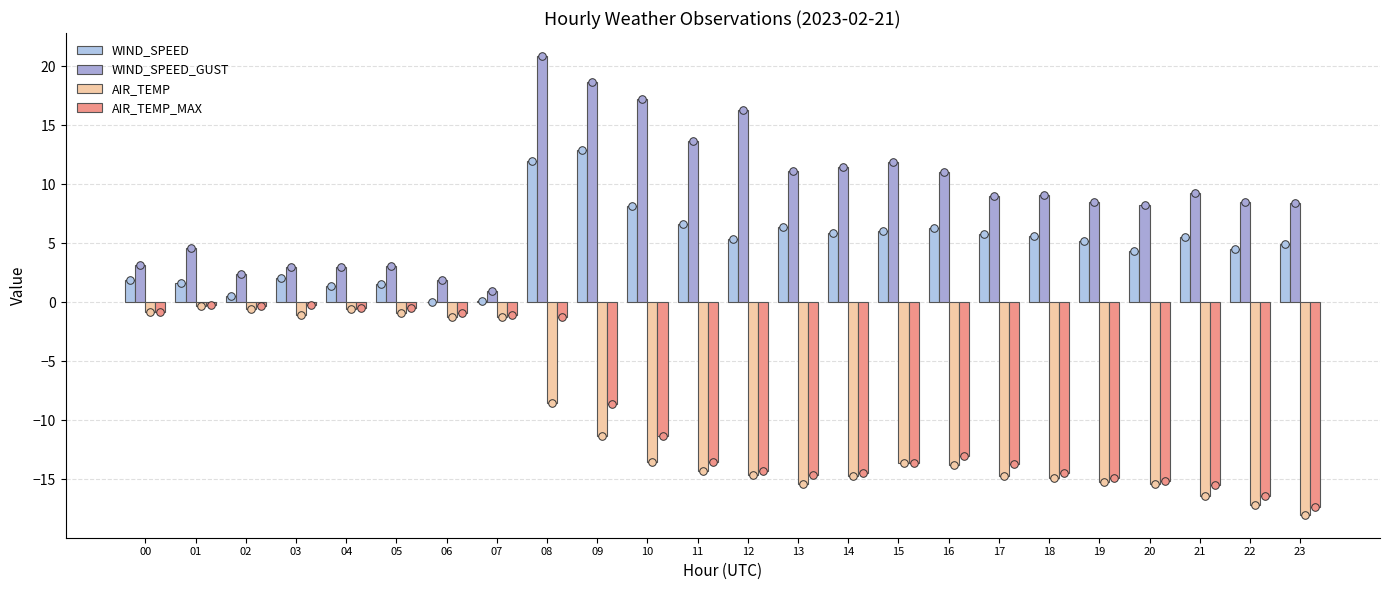

What is the total value across all series at 15?

-9.2